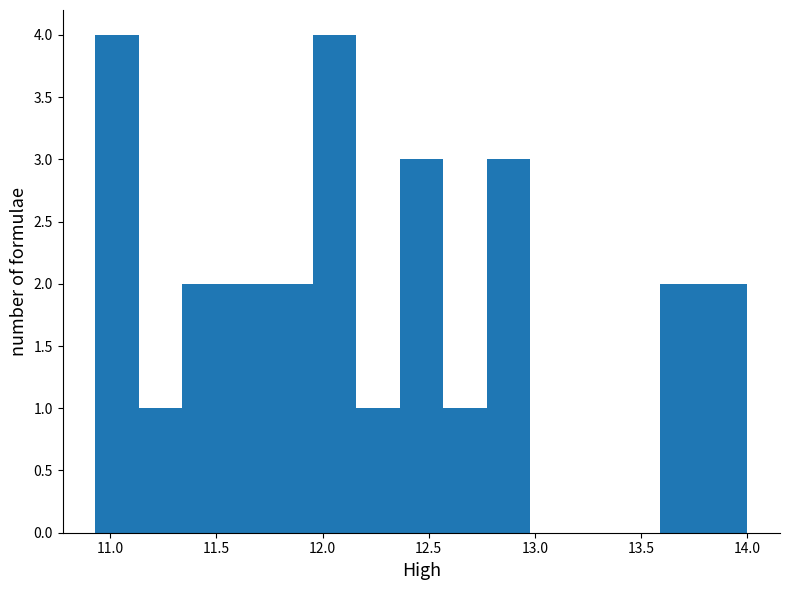

What is the height of the bar covering 12.35 to 12.55 on the x-axis? Neither the bar edges nor the heights are printed on the chart, so give them approximately, as read against the axes.

3